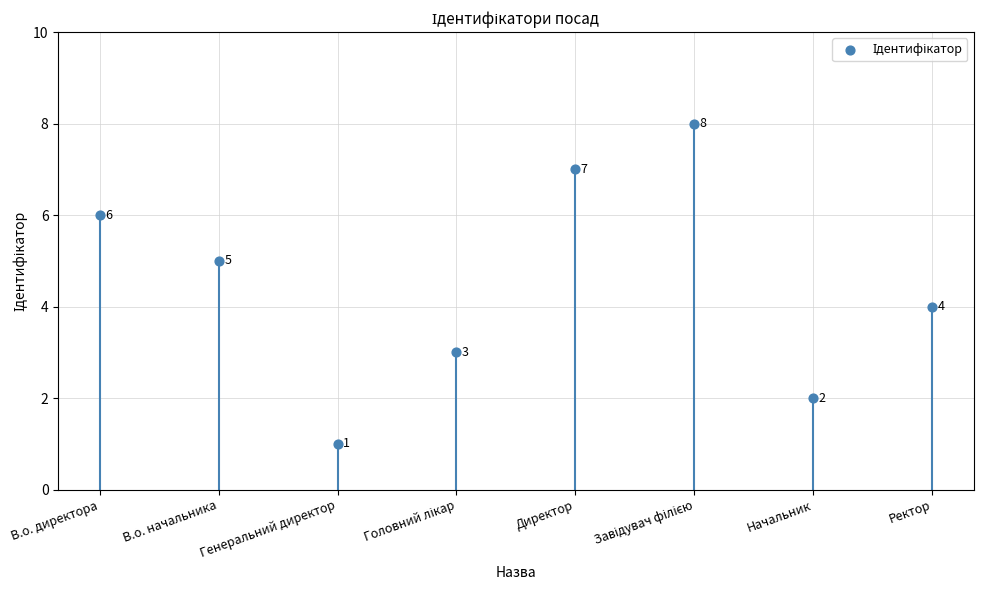

What is the range of Y values (max minus min)?

7